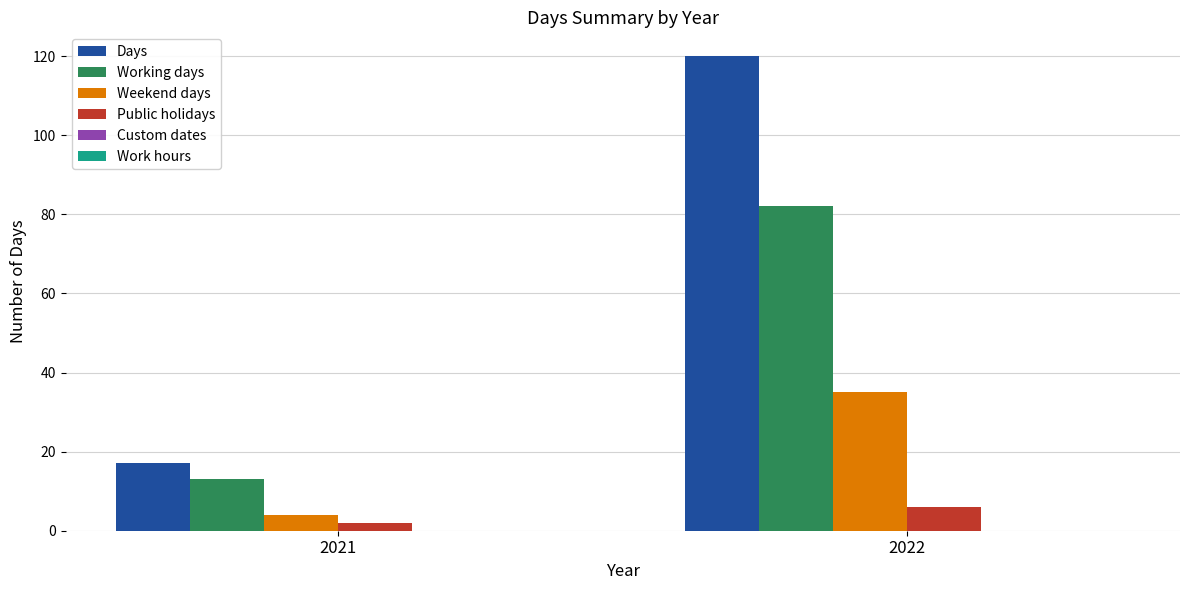

At which label is Days closest to 68?

2021